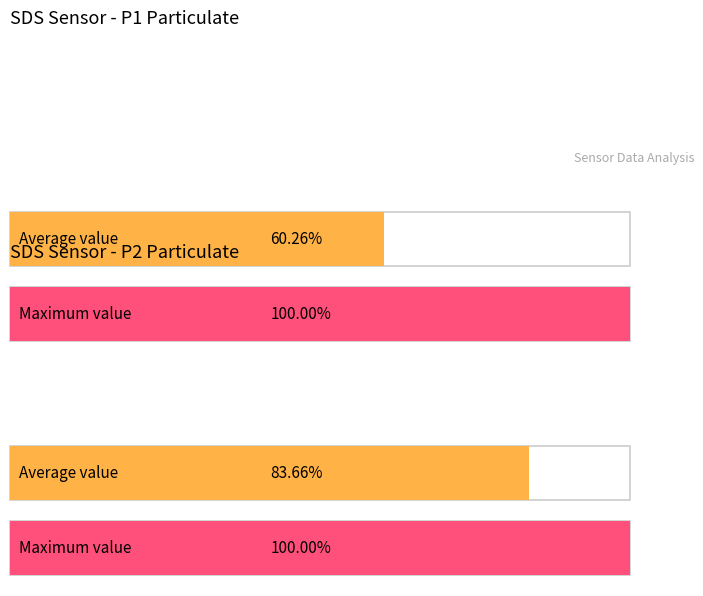

List the series in order of their peak value, highest first.

SDS_P1, SDS_P2